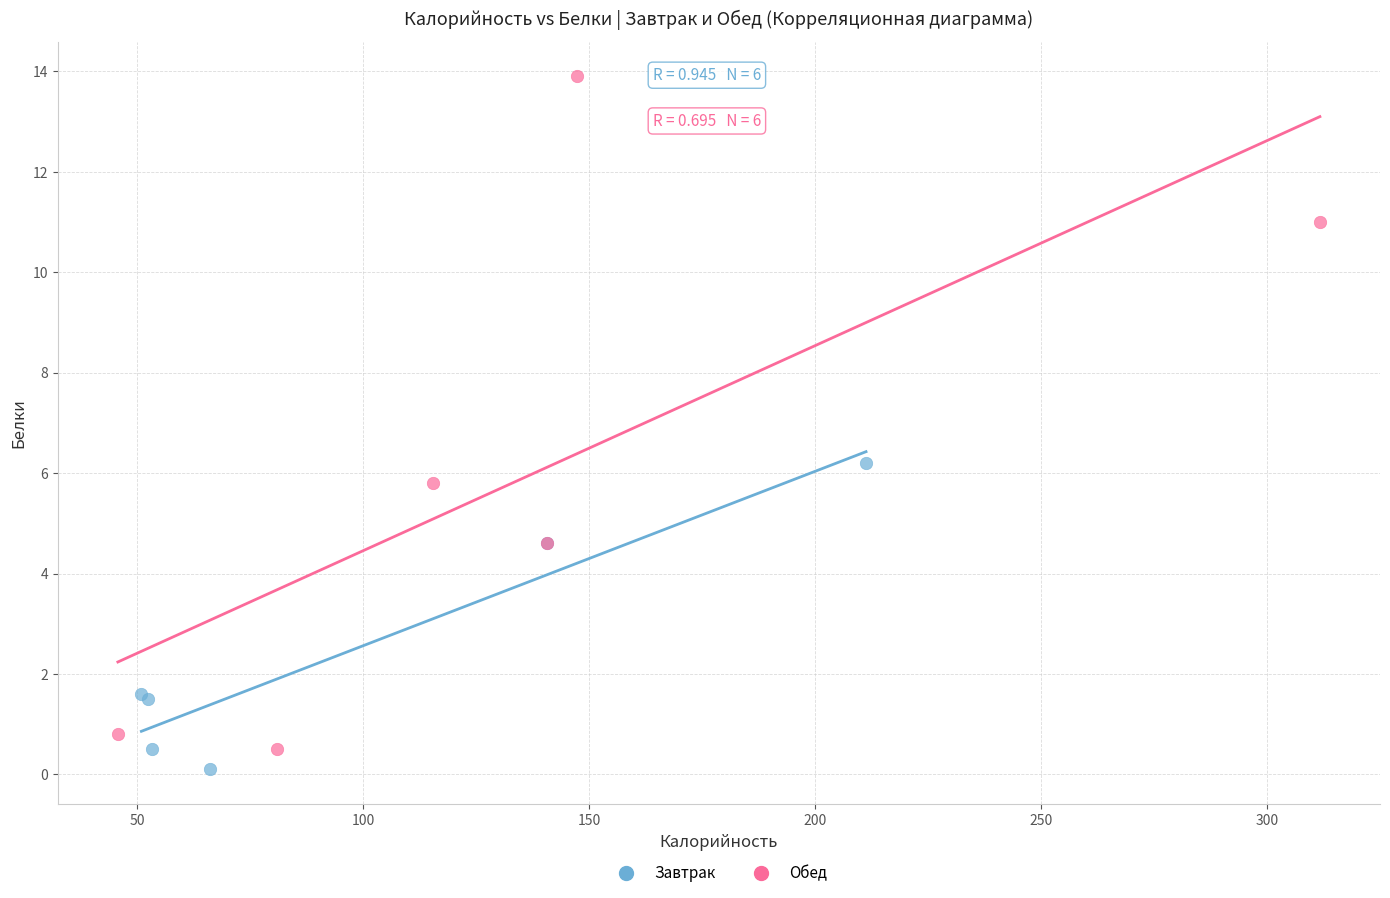

Which series has the largest Y range (max minus min)?

Обед